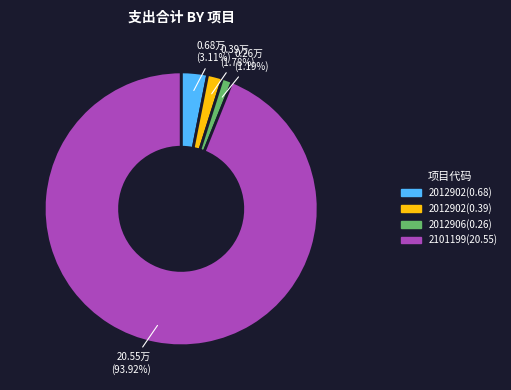

Is there a majority slice in this chart?

Yes